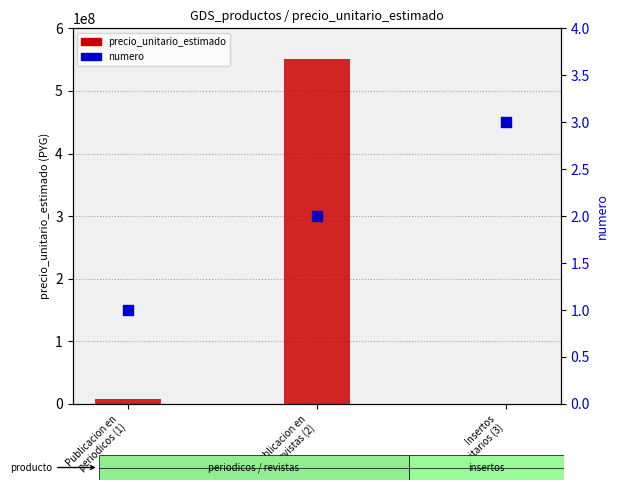

Which series has the largest total across all categories?

precio_unitario_estimado